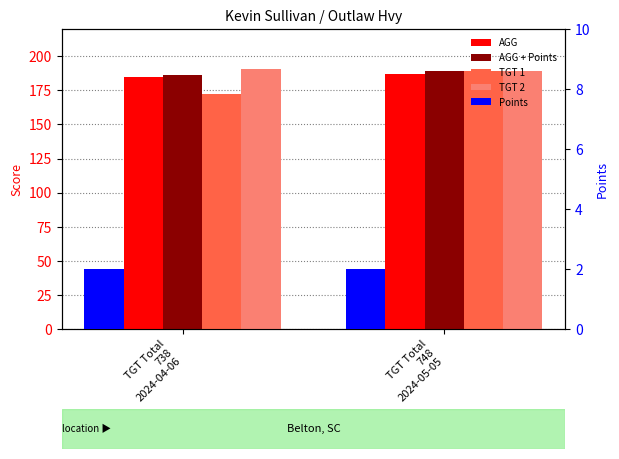

The value of AGG at TGT Total
738
2024-04-06 is 87.2. True or false?

False